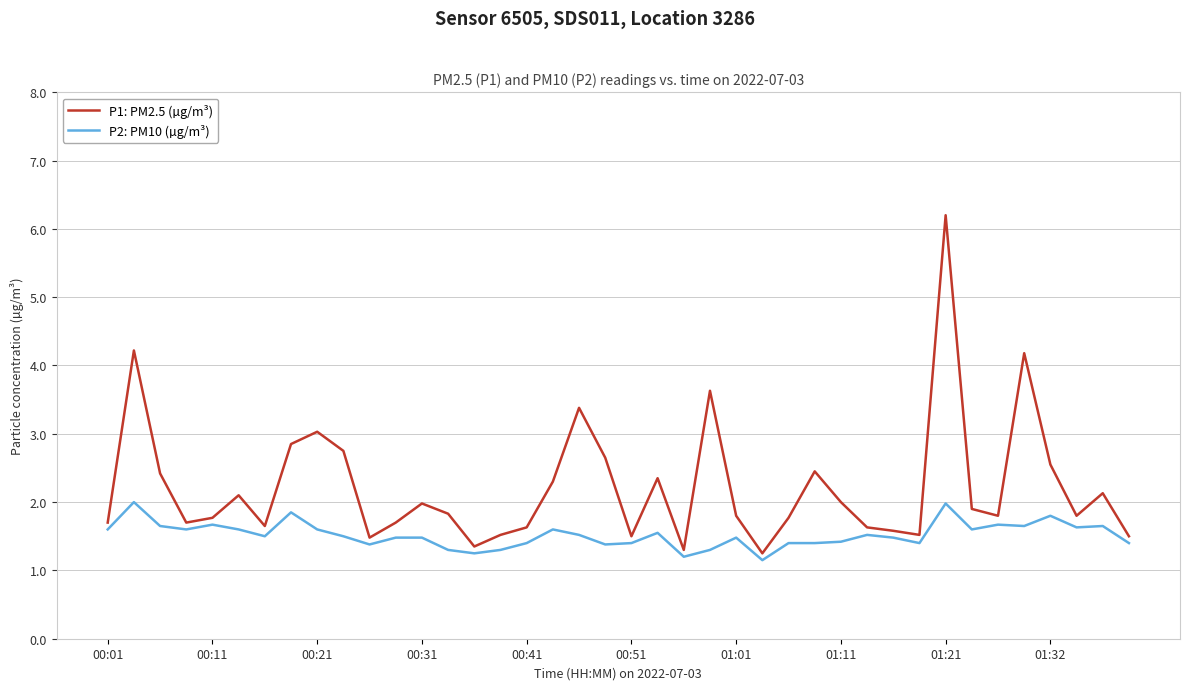

Which series has the largest total across all categories?

P1: PM2.5 (µg/m³)